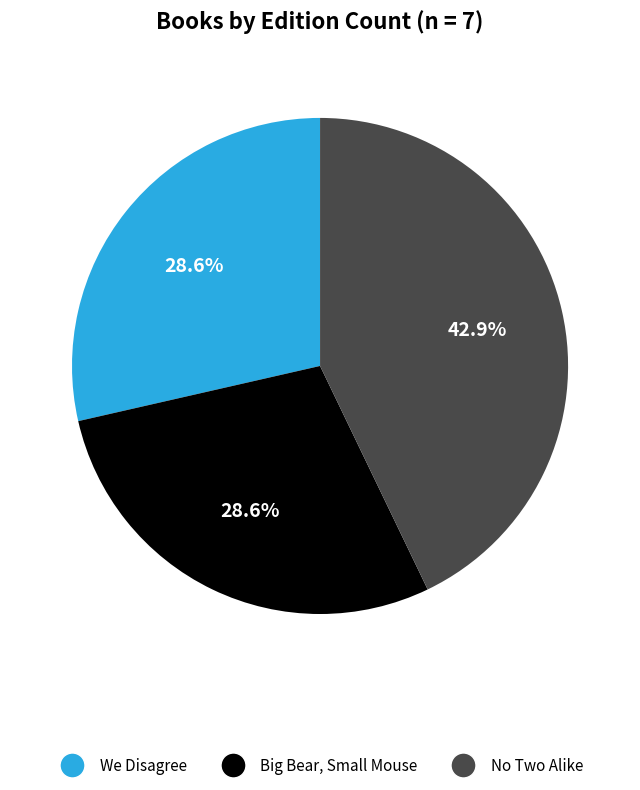

What portion of the pie excludes We Disagree?

71.4%